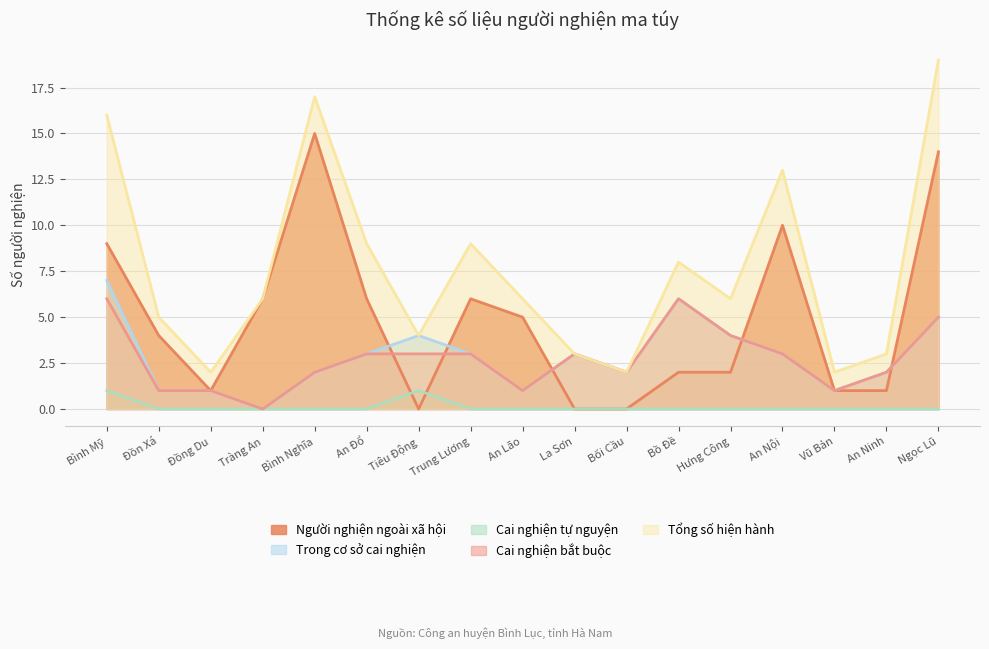

How many Cai nghiện tự nguyện values are between 0 and 1?

17